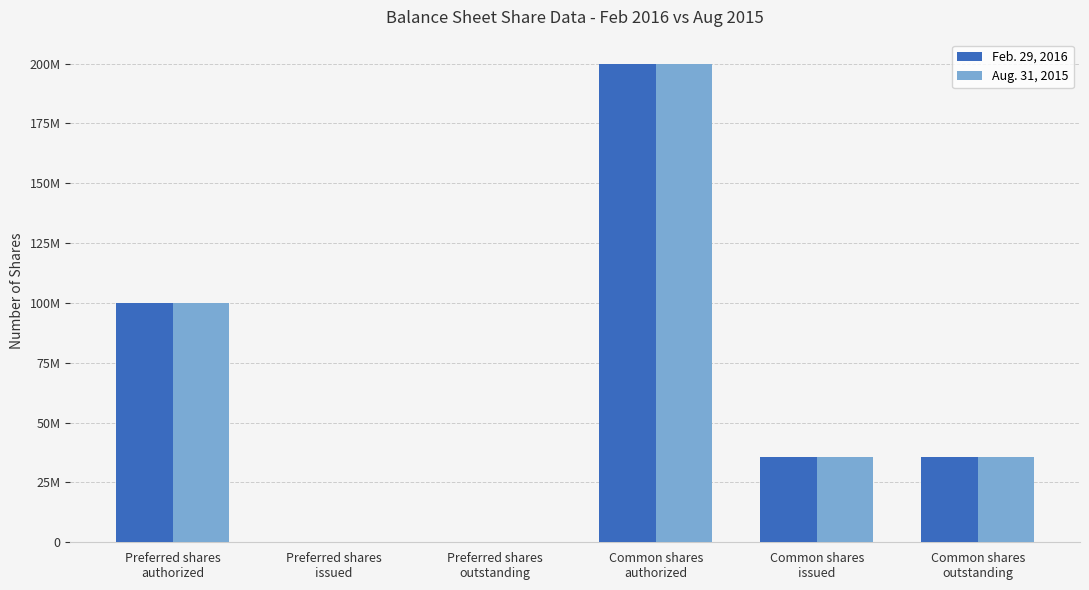

What value does the Feb. 29, 2016 series have at Common shares
authorized, to the nearest 50?

200000000